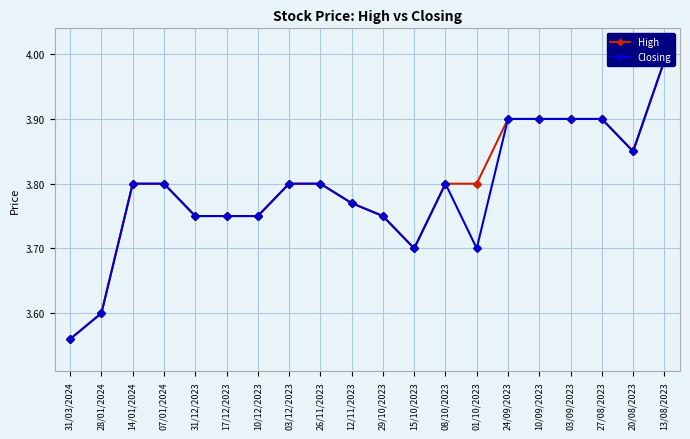

At which label is Closing closest to 3?

31/03/2024